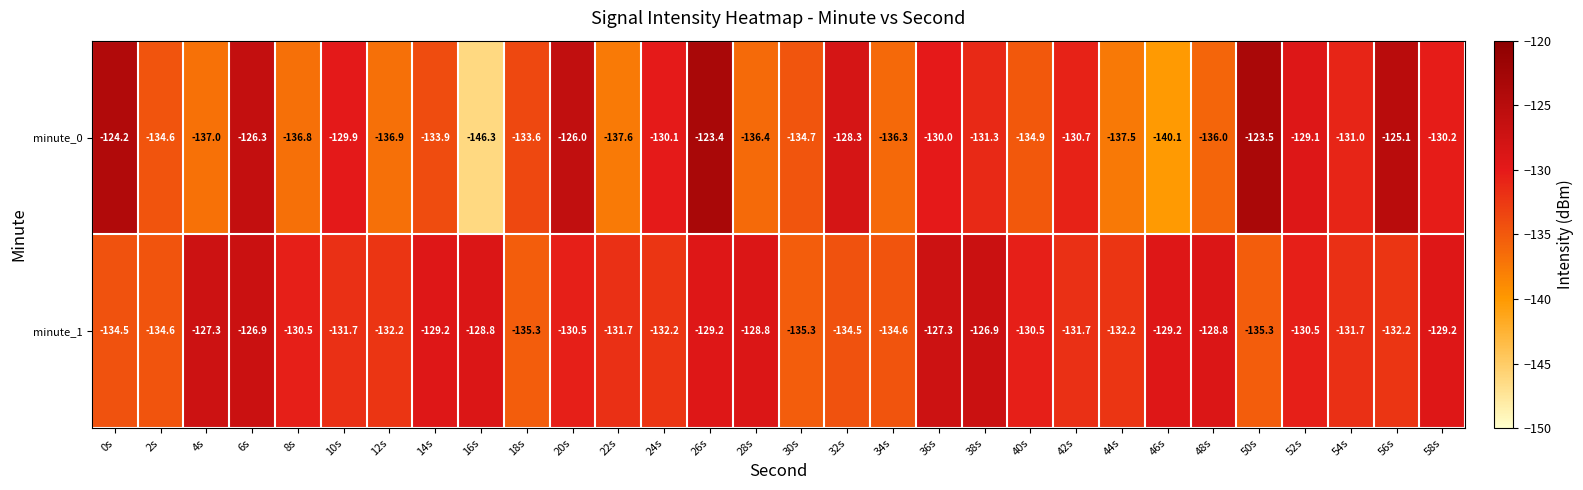

What is the difference between the minute_0 values at 20s and 22s?

11.6